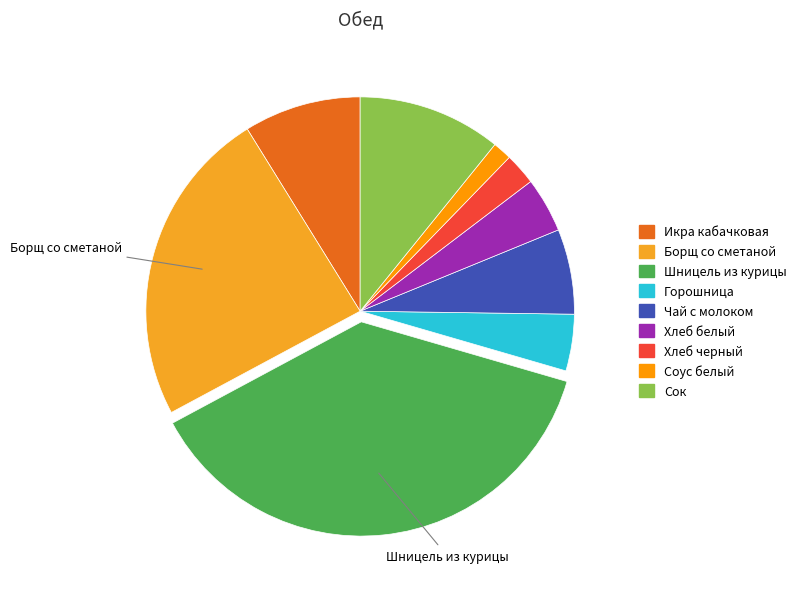

How many slices are in this pie chart?

9